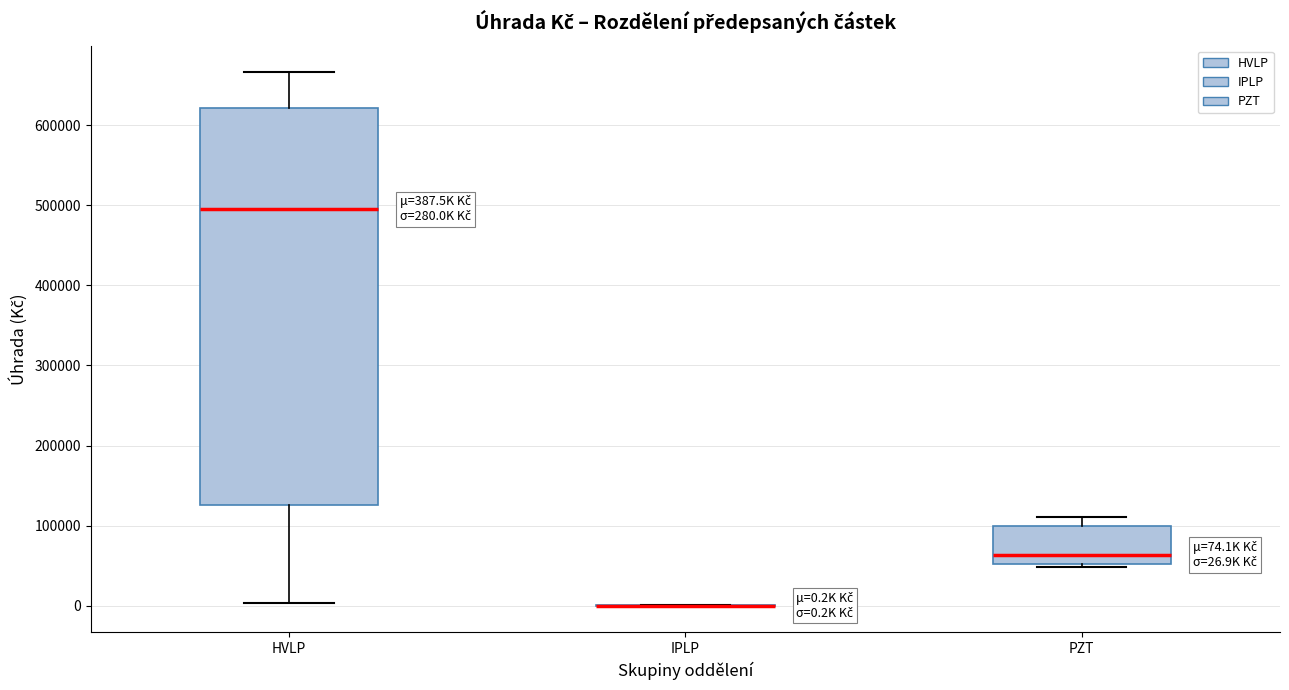

Which box is the tallest, from its lower edge to its upper edge?

HVLP